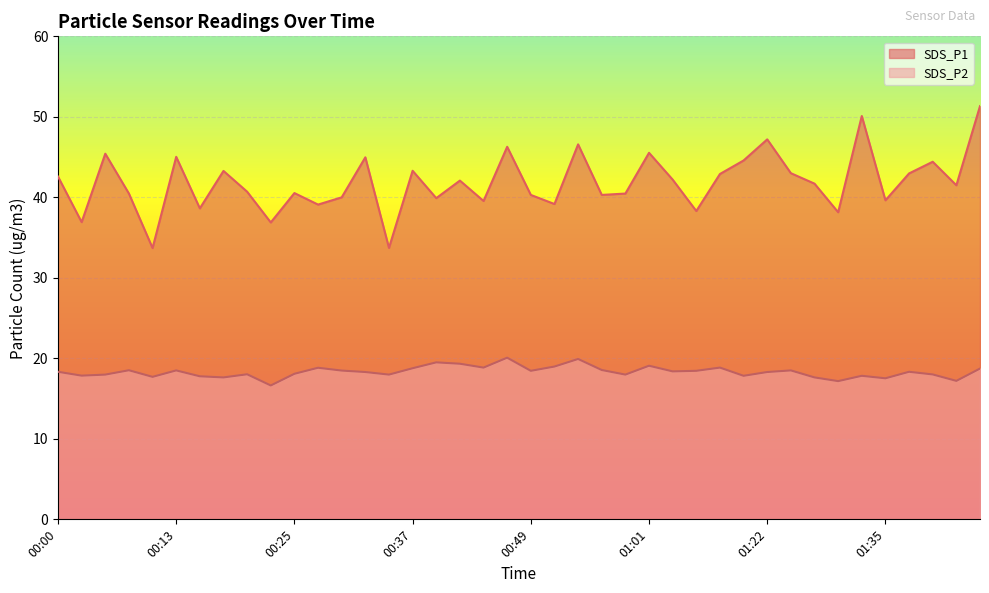

What is the difference between the SDS_P1 values at 00:54 and 01:40?

2.2